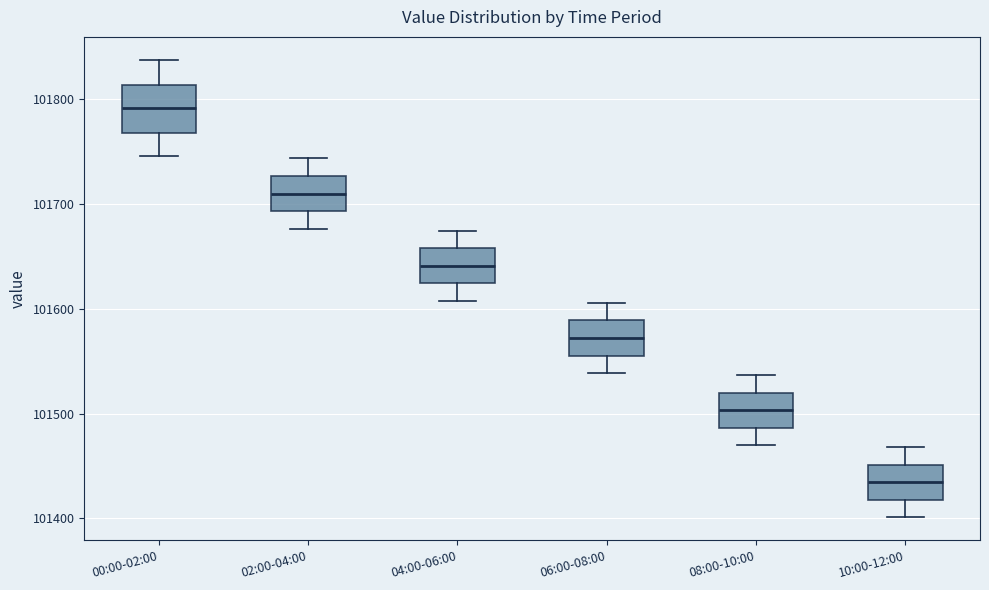

Reading left to right, transcribe this box plot: for each box, give where its median line is, the range the box spans, and where its two whiskers end, as read against the y-axis. The values are not printed on the chart, so give them approximately, as read against the axis.

00:00-02:00: median 101790, box 101770 to 101810, whiskers 101750 to 101840
02:00-04:00: median 101710, box 101690 to 101730, whiskers 101680 to 101740
04:00-06:00: median 101640, box 101620 to 101660, whiskers 101610 to 101670
06:00-08:00: median 101570, box 101560 to 101590, whiskers 101540 to 101610
08:00-10:00: median 101500, box 101490 to 101520, whiskers 101470 to 101540
10:00-12:00: median 101430, box 101420 to 101450, whiskers 101400 to 101470